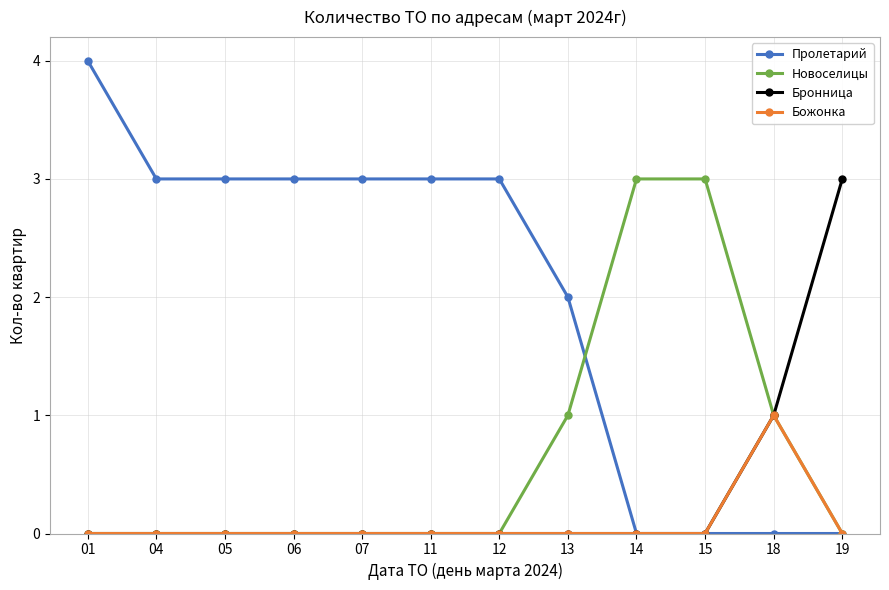

What are all the series names shown in the legend?

Пролетарий, Новоселицы, Бронница, Божонка